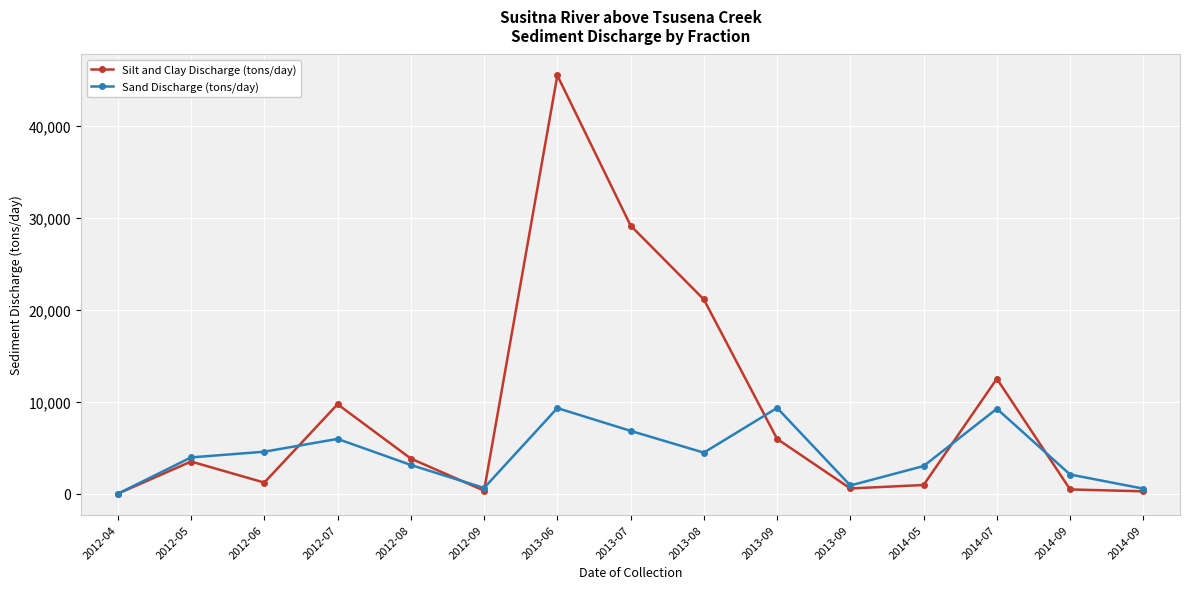

In Sand Discharge (tons/day), how many points are higher than both neighbors (excluding endpoints)?

4